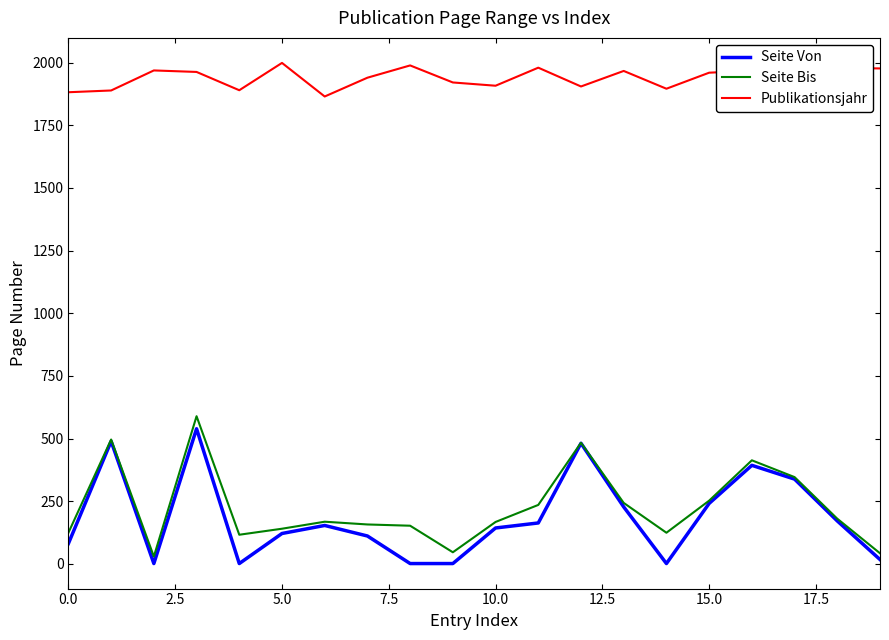

Which series has the largest total across all categories?

Publikationsjahr